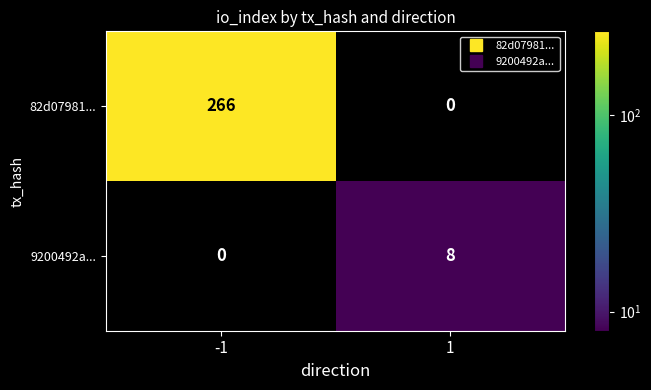

Which series changed the most between -1 and 1?

82d07981...